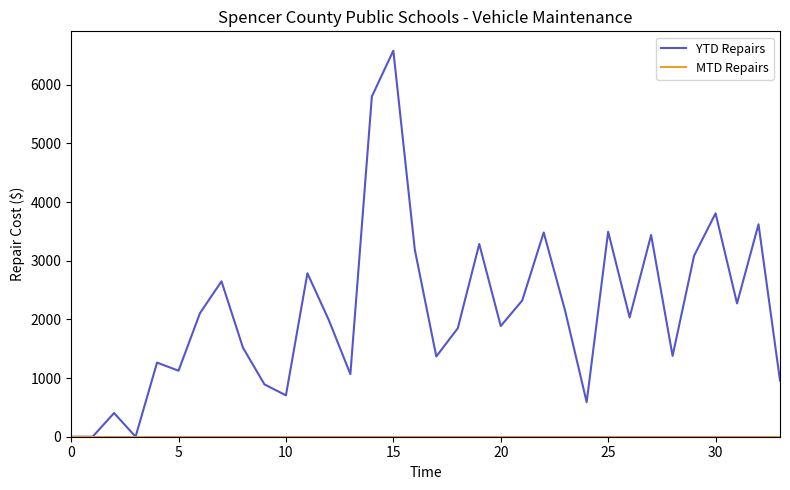

Which series has the largest total across all categories?

YTD Repairs